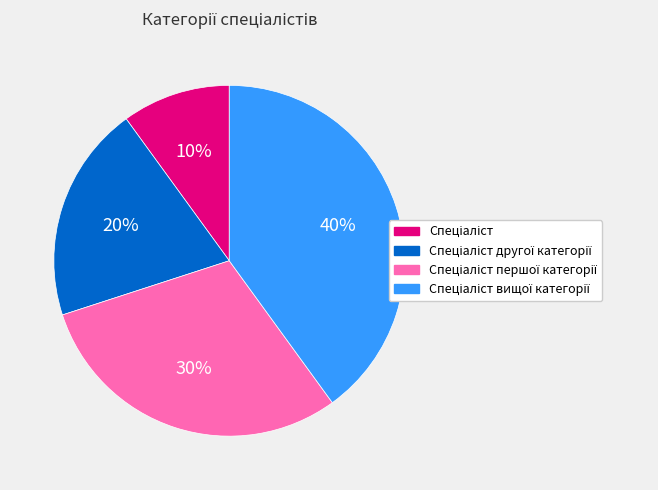

To the nearest percent, what is the difference between the largest and smallest slice percentages?

30%